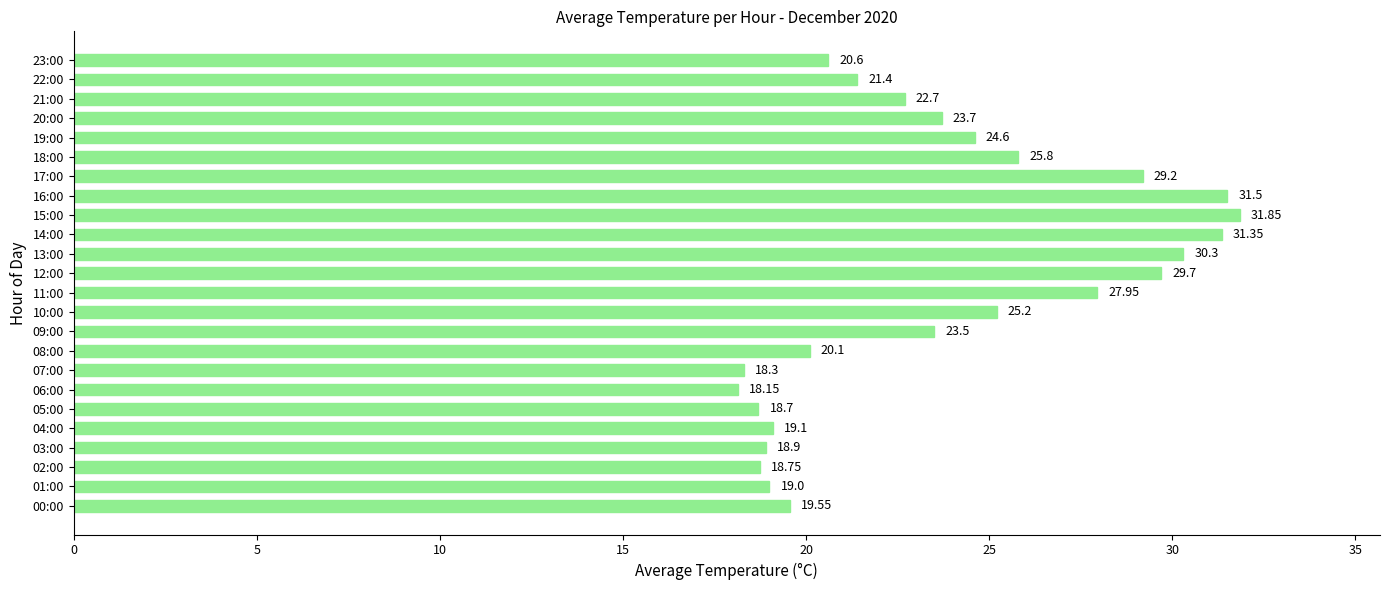

Approximately how many times larger is the value at 06:00 compared to 22:00?

0.8